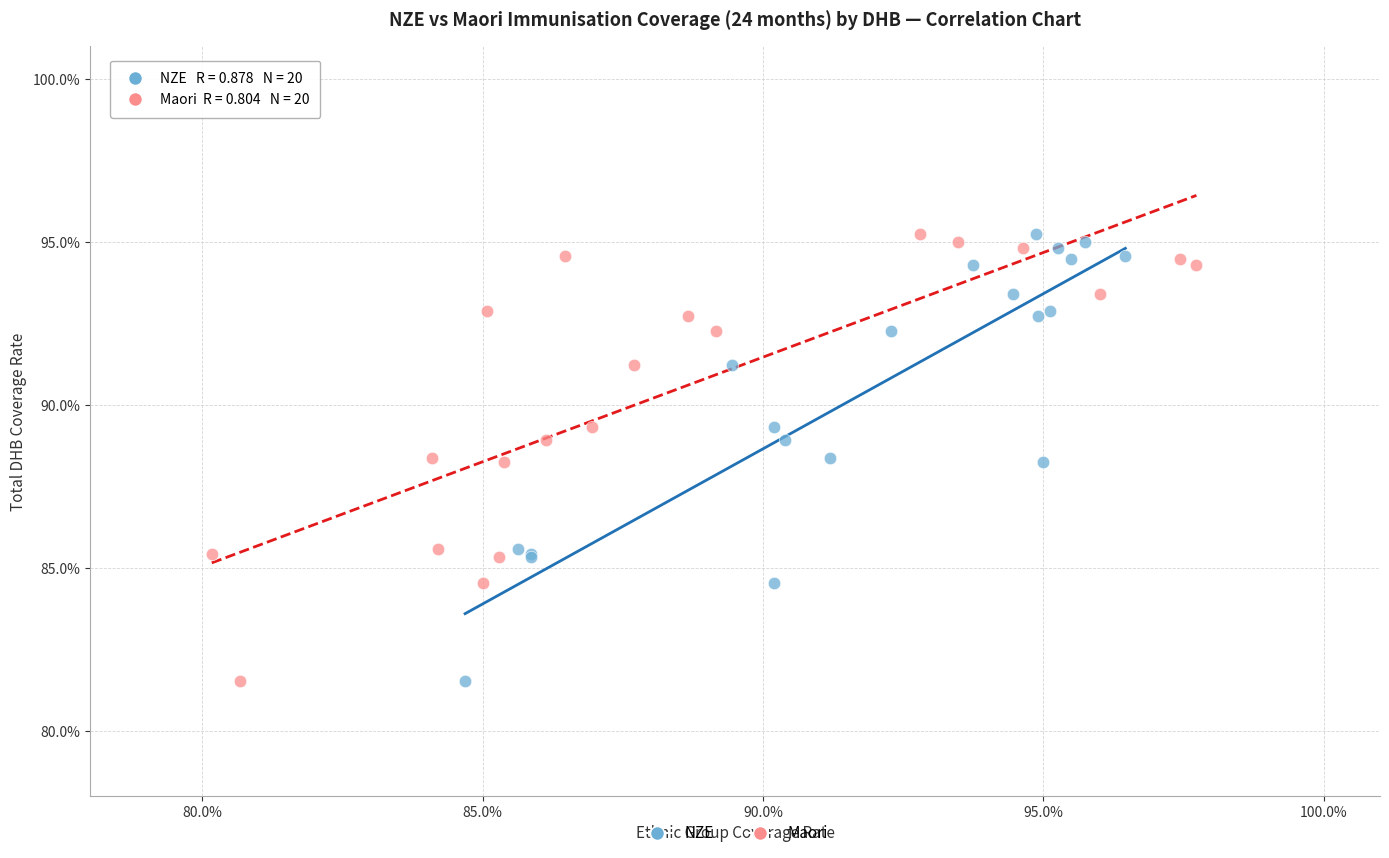

What are all the series names shown in the legend?

NZE, Maori